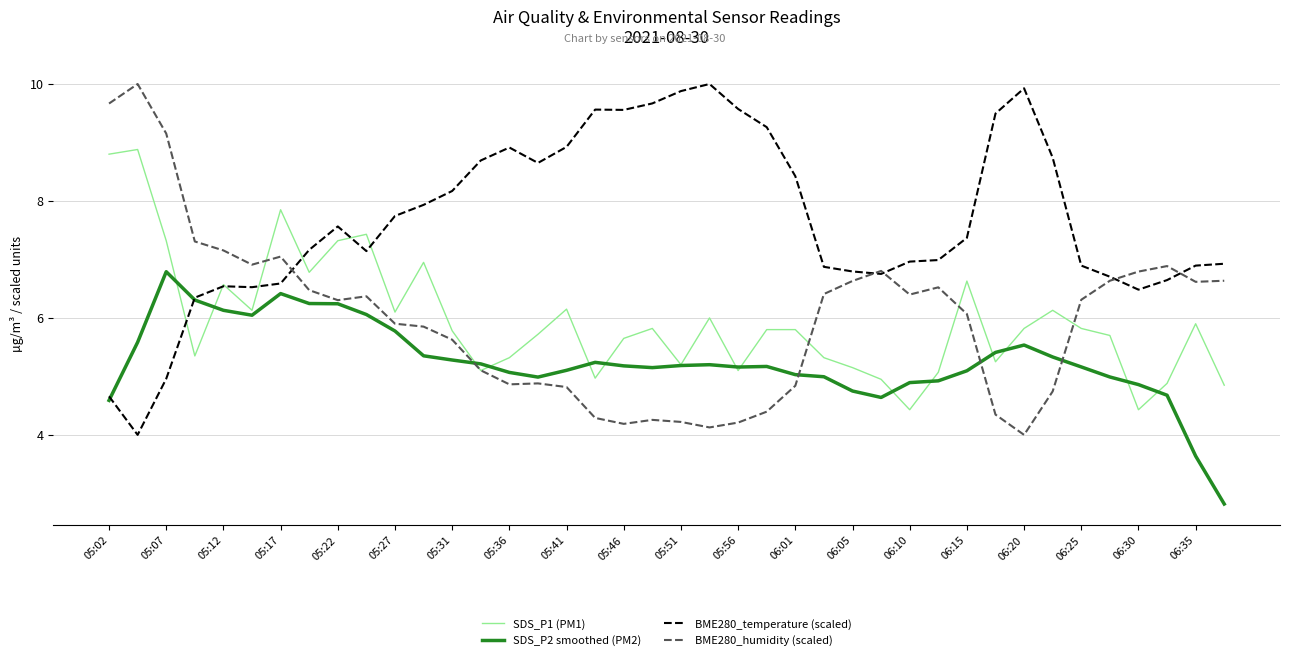

Which series has the largest total across all categories?

BME280_temperature (scaled)